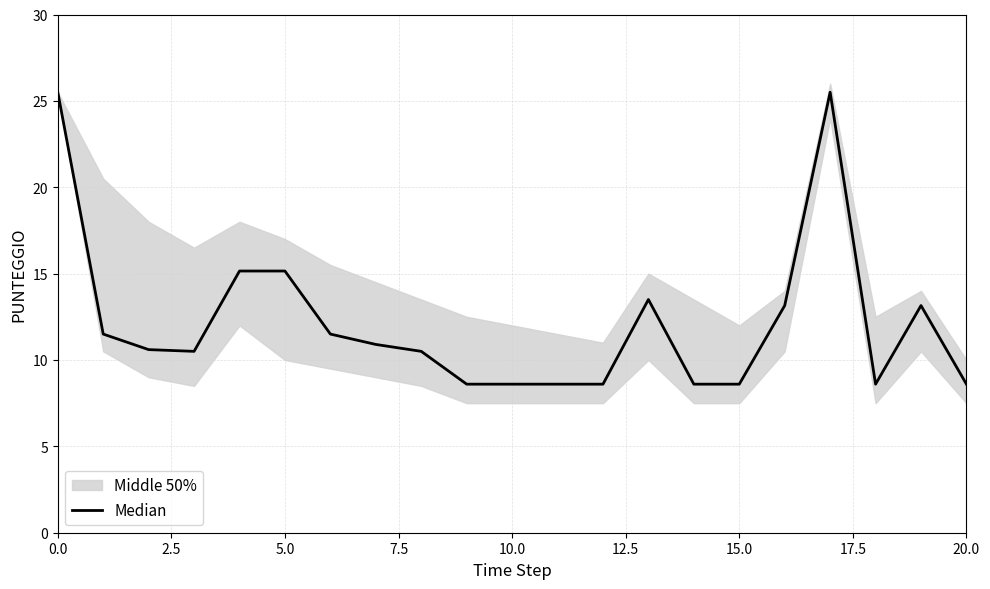

The chart shows a value of 3.6 at 14. True or false?

False